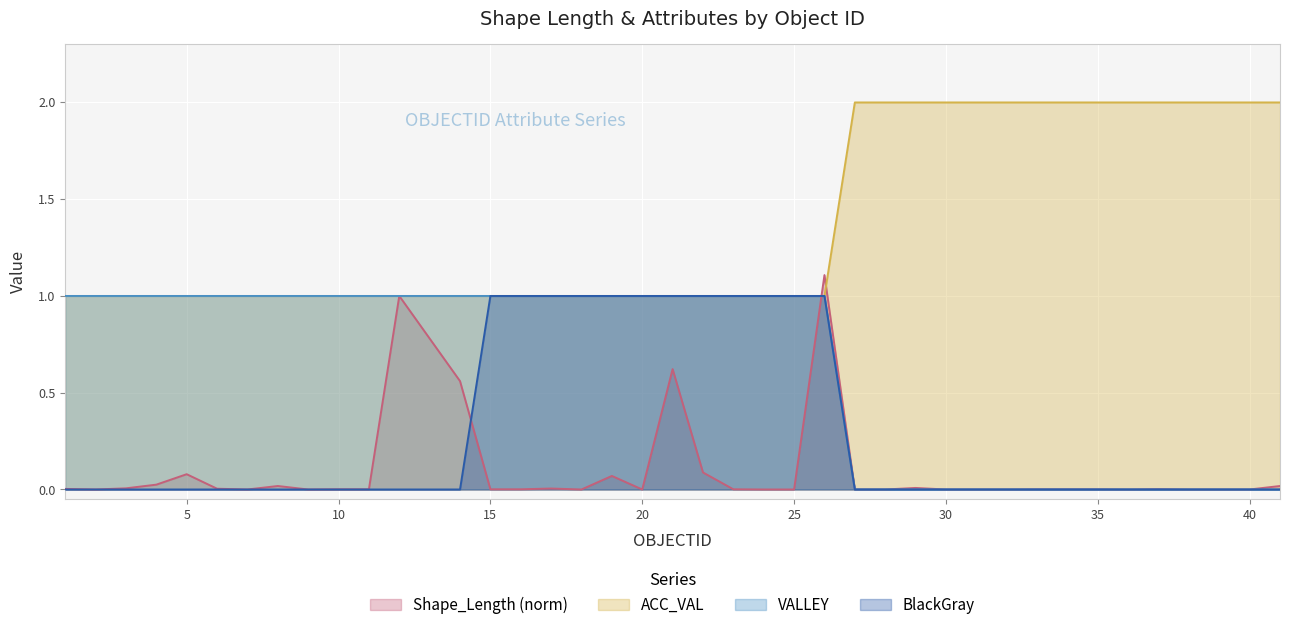

Between 27 and 38, which is larger?

27